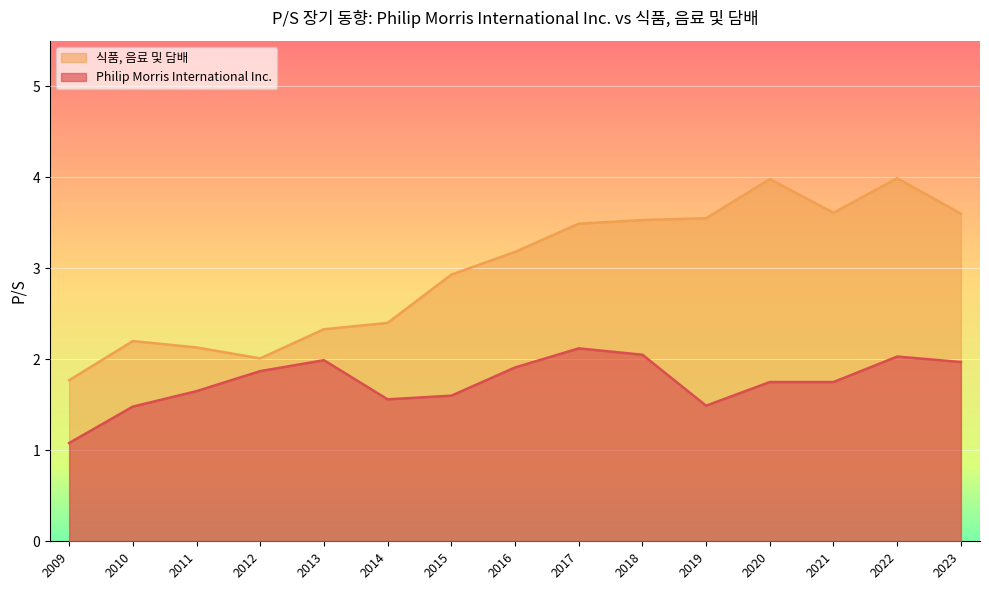

Which series changed the most between 2012 and 2017?

식품, 음료 및 담배